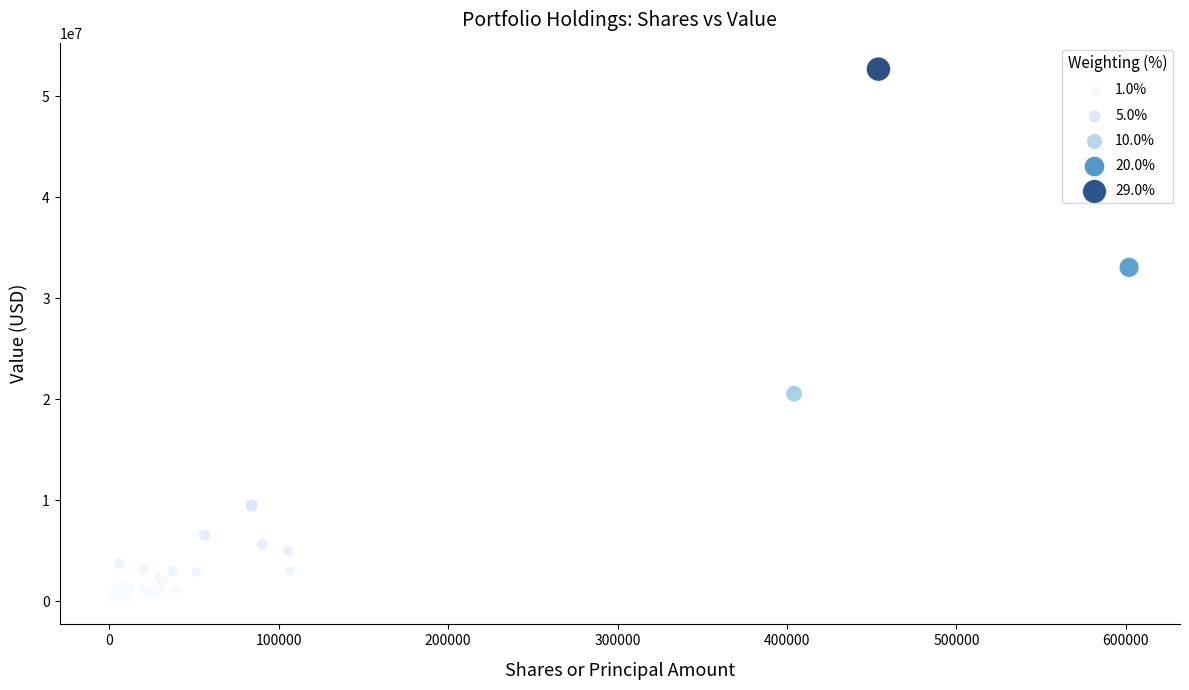

What Y value in the scatter plot is closest to 26500982?

20551054